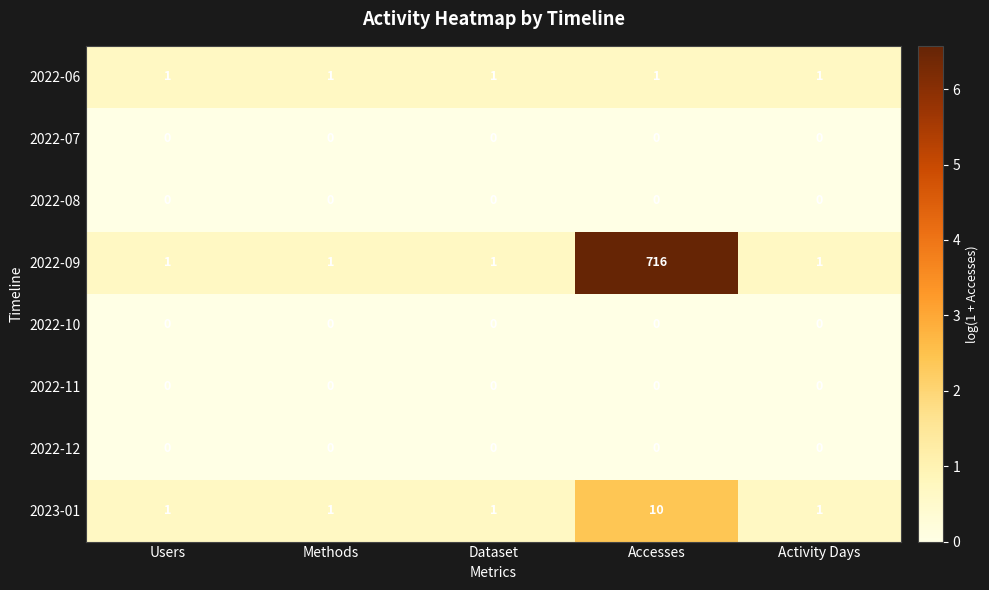

The value of 2023-01 at Dataset is 2. True or false?

False